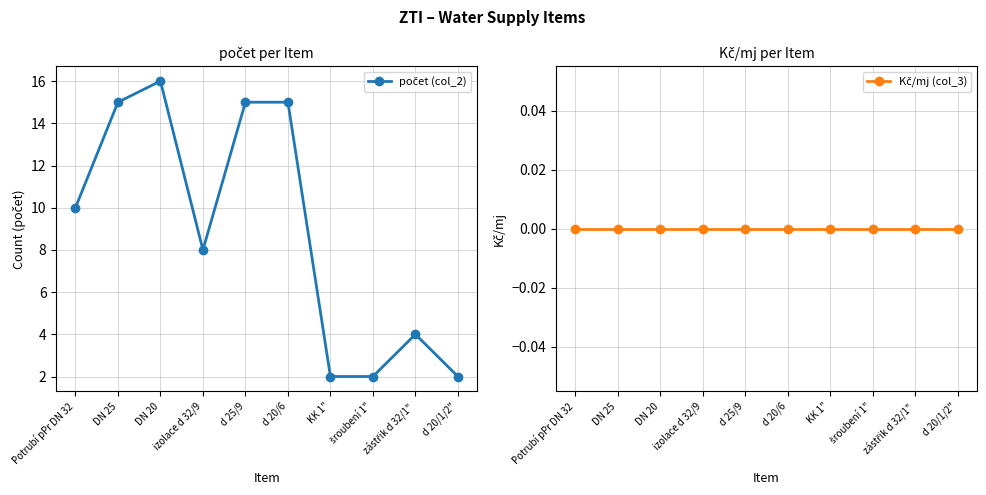

What are all the series names shown in the legend?

počet (col_2), Kč/mj (col_3)